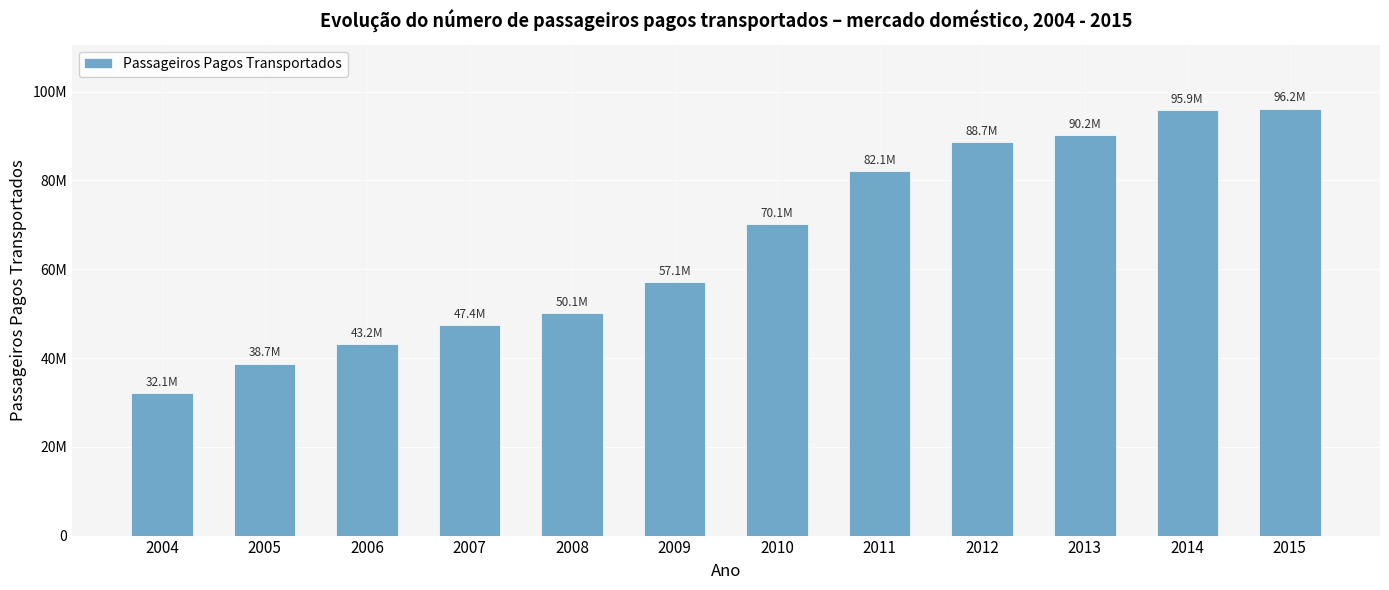

Read the value at 2015, to the nearest 50.

96180800